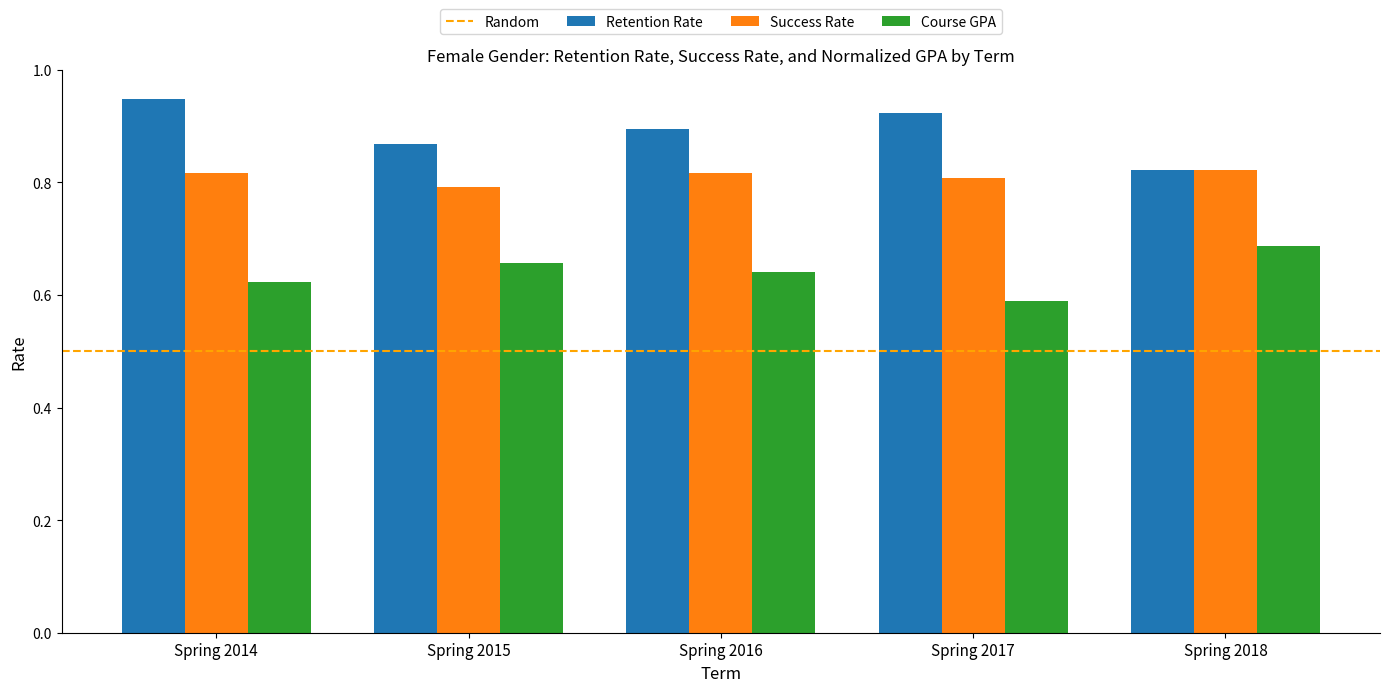

Which series has the widest spread of values?

Retention Rate